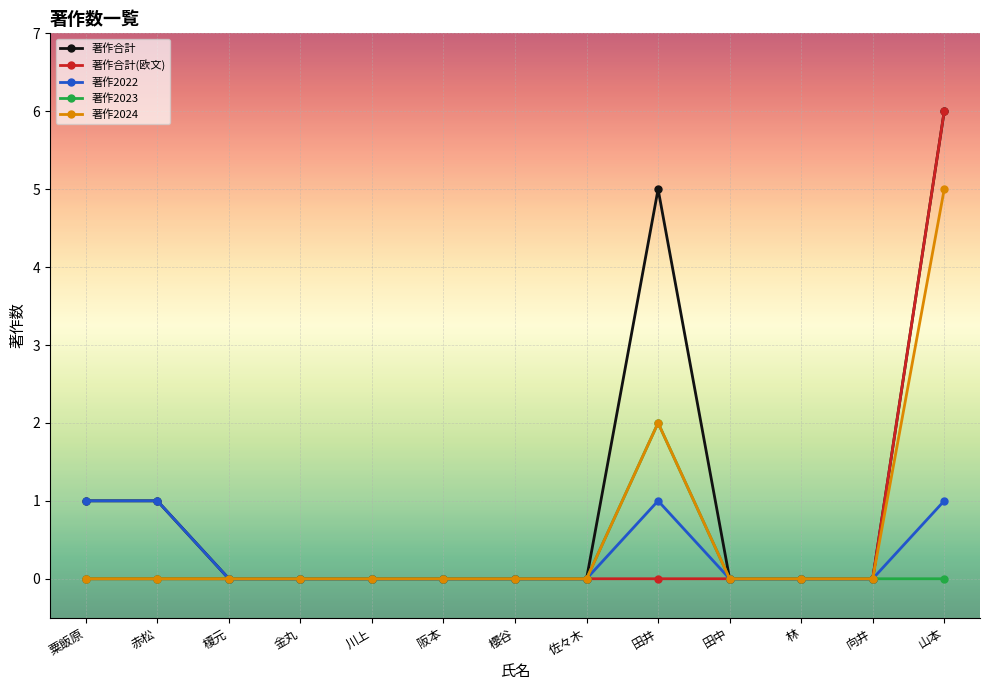

What is the label of the 6th point from the left?

阪本